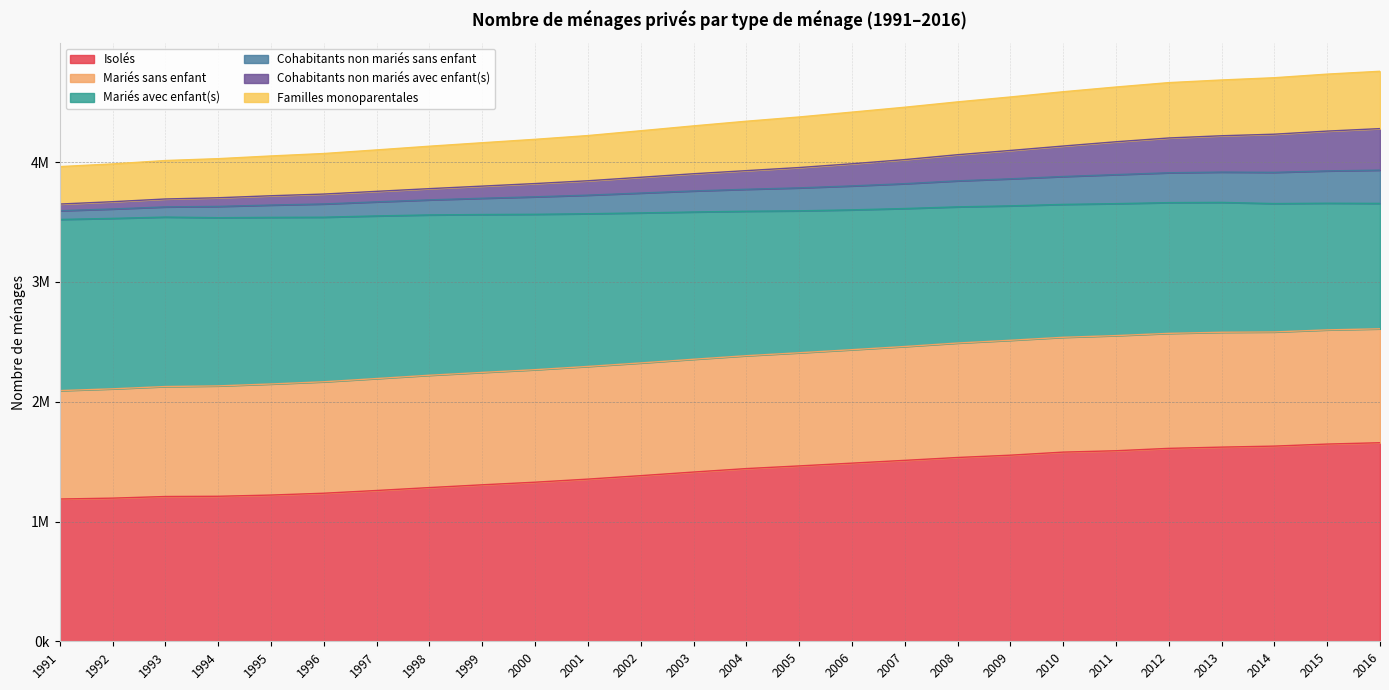

The value of Cohabitants non mariés avec enfant(s) at 2013 is 4220472. True or false?

True